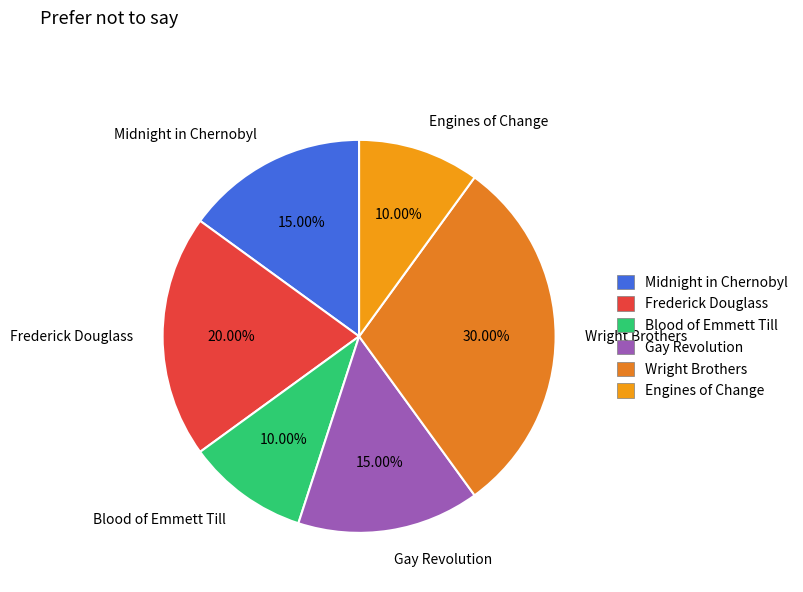

How much of the chart is everything except Wright Brothers?

70.0%